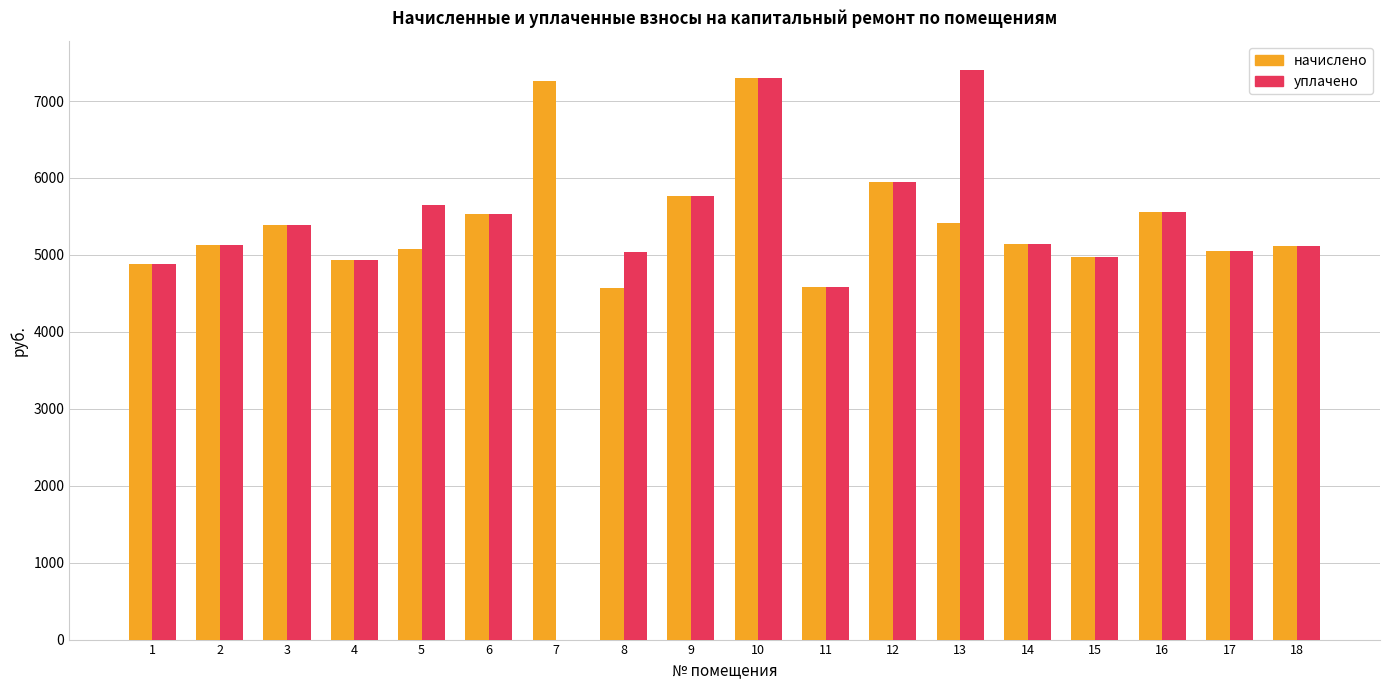

Is the value of уплачено at 13 greater than the value of начислено at 5?

Yes